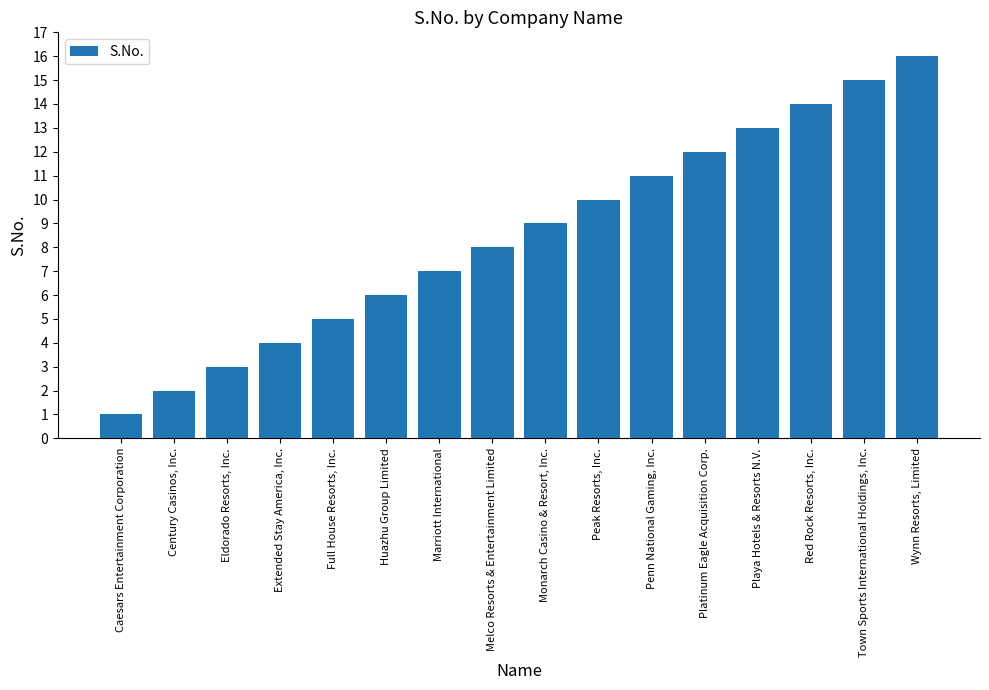

Reading right to left, what are all the values shown in this chart?

16	15	14	13	12	11	10	9	8	7	6	5	4	3	2	1